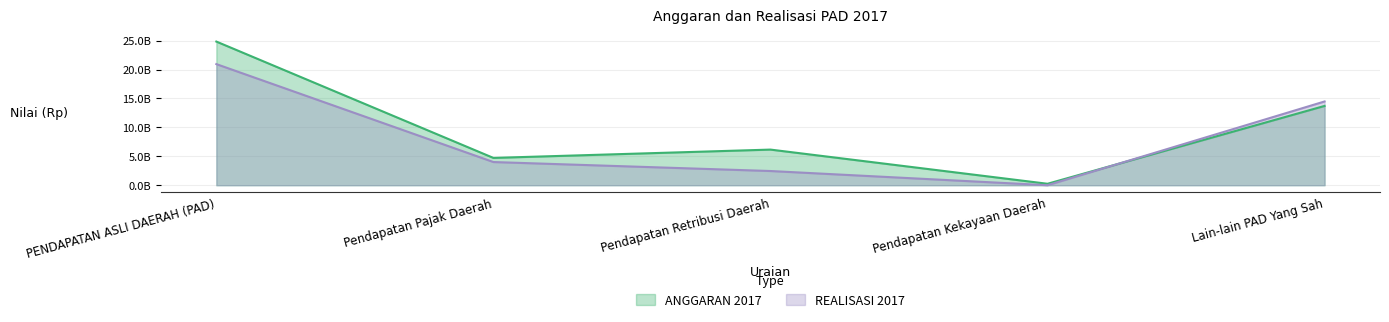

What position from the left is PENDAPATAN ASLI DAERAH (PAD)?

1